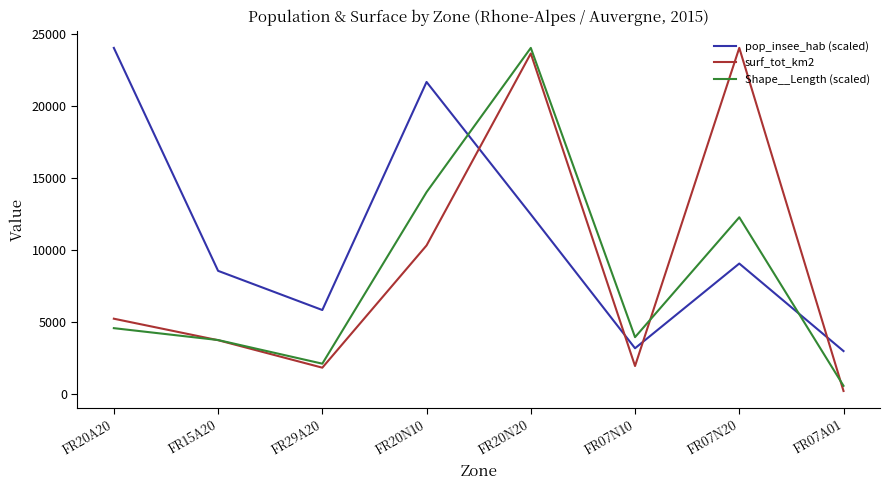

In surf_tot_km2, how many points are higher than both neighbors (excluding endpoints)?

2